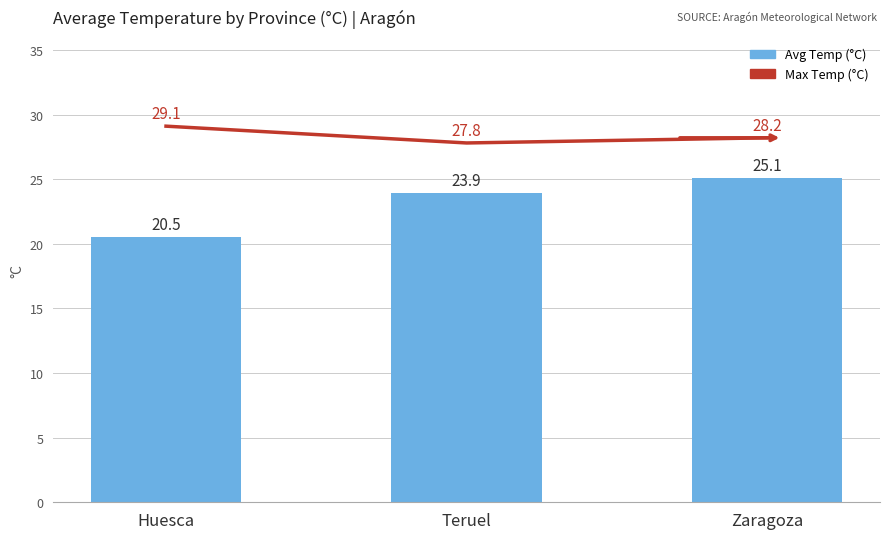

What is the sum of the Avg Temp (°C) values at Teruel and Huesca?

44.4